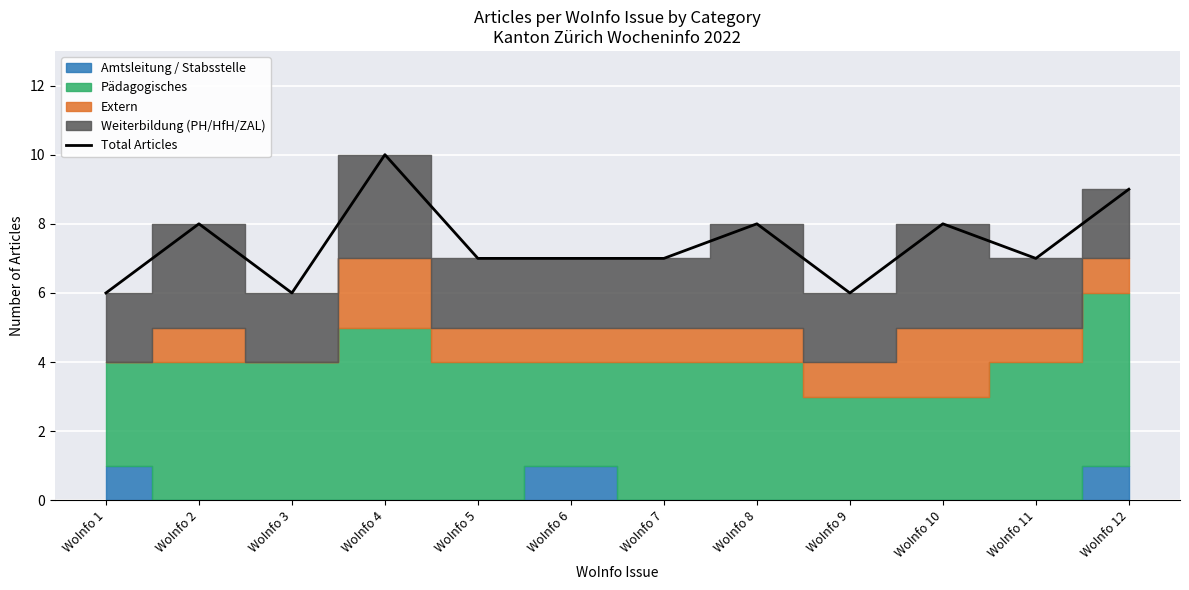

Where does the data first go above 7?

WoInfo 2